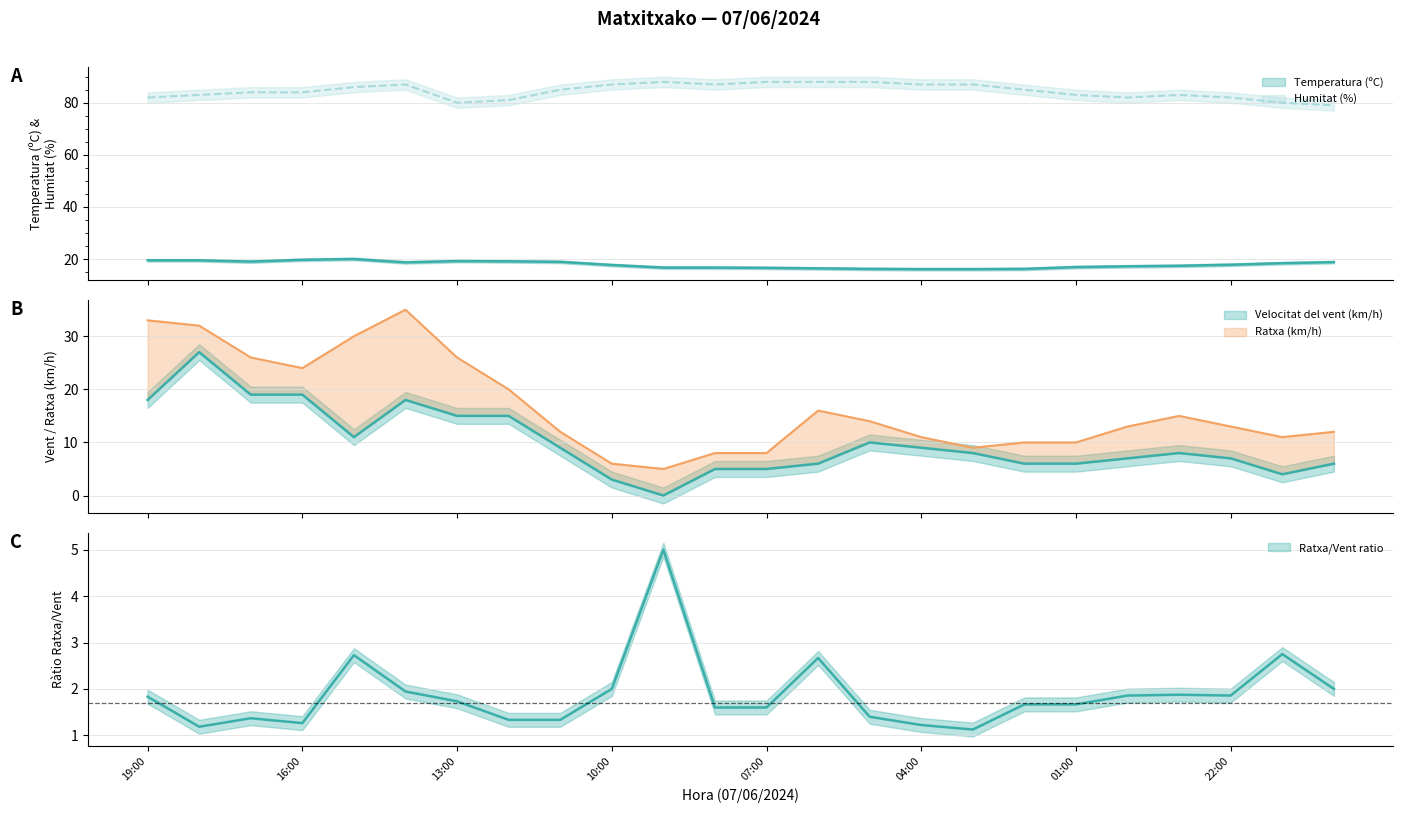

True or false: Velocitat del vent (km/h) and Humitat (%) cross at least once.

False